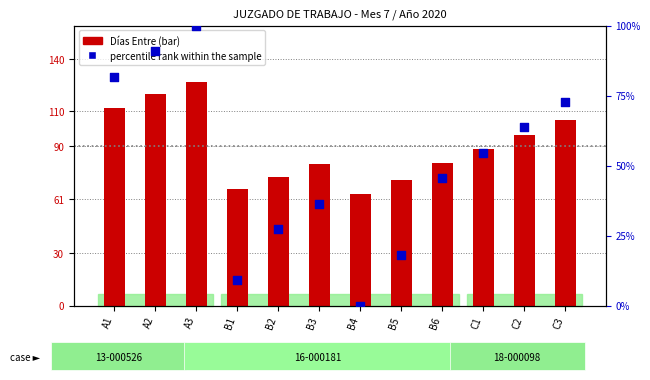

Which series reaches the maximum Y coordinate?

Días Entre